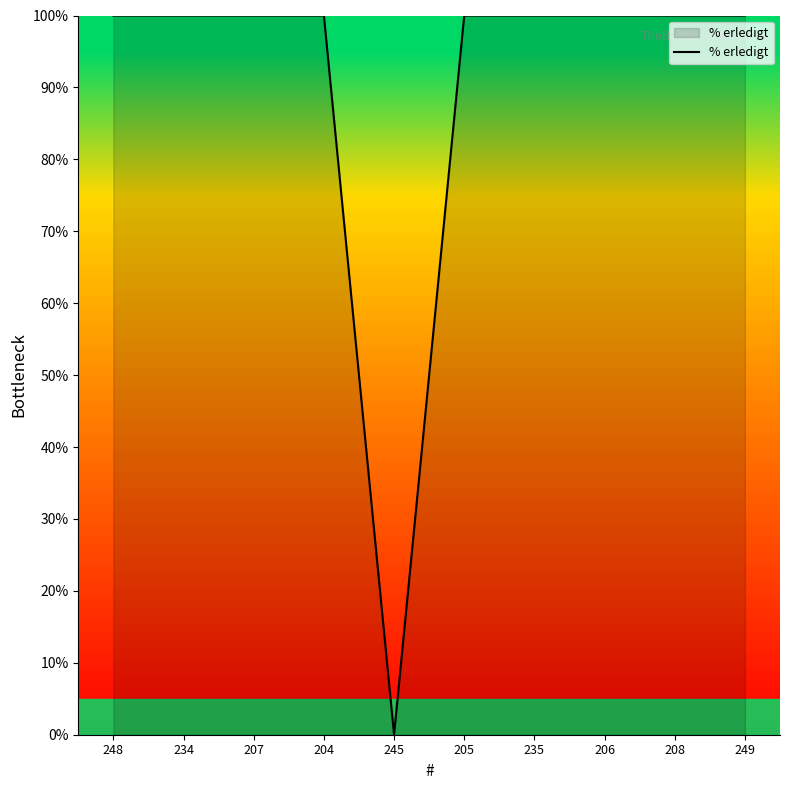

True or false: the data shows 100 at 249.

True